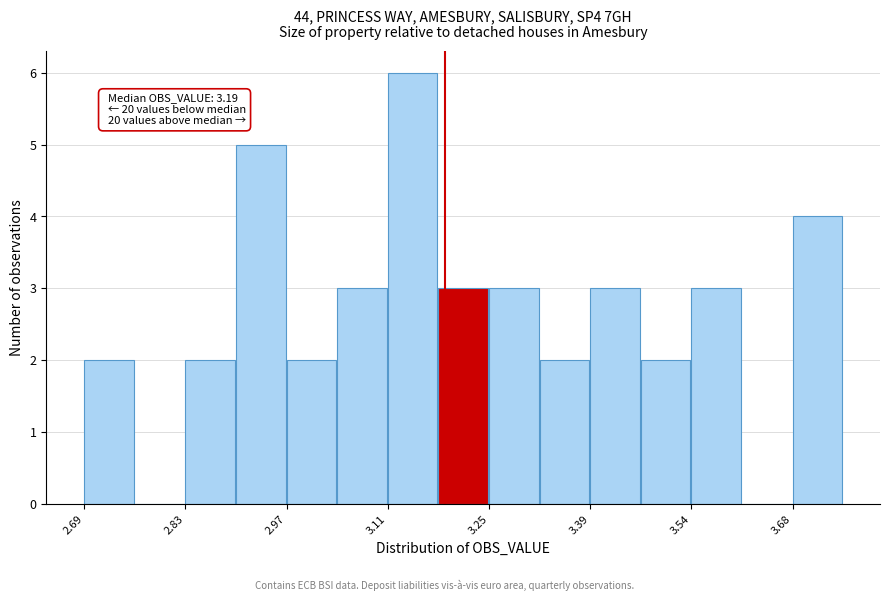

Read against the x-axis, roughly where is the centre of the tallest bar?

3.14